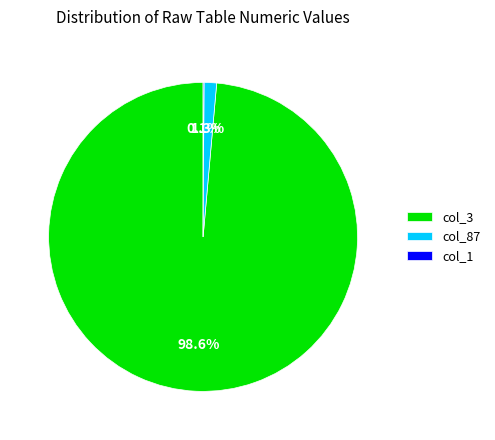

Does any single category account for the majority?

Yes